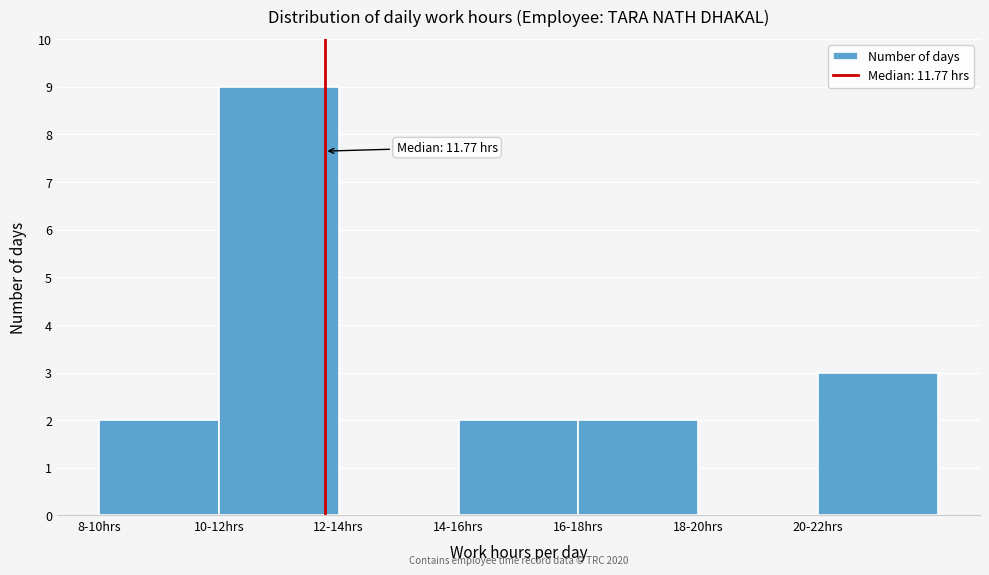

Reading right to left, transcribe all the data shown in this chart.

20-22hrs=3	18-20hrs=0	16-18hrs=2	14-16hrs=2	12-14hrs=0	10-12hrs=9	8-10hrs=2